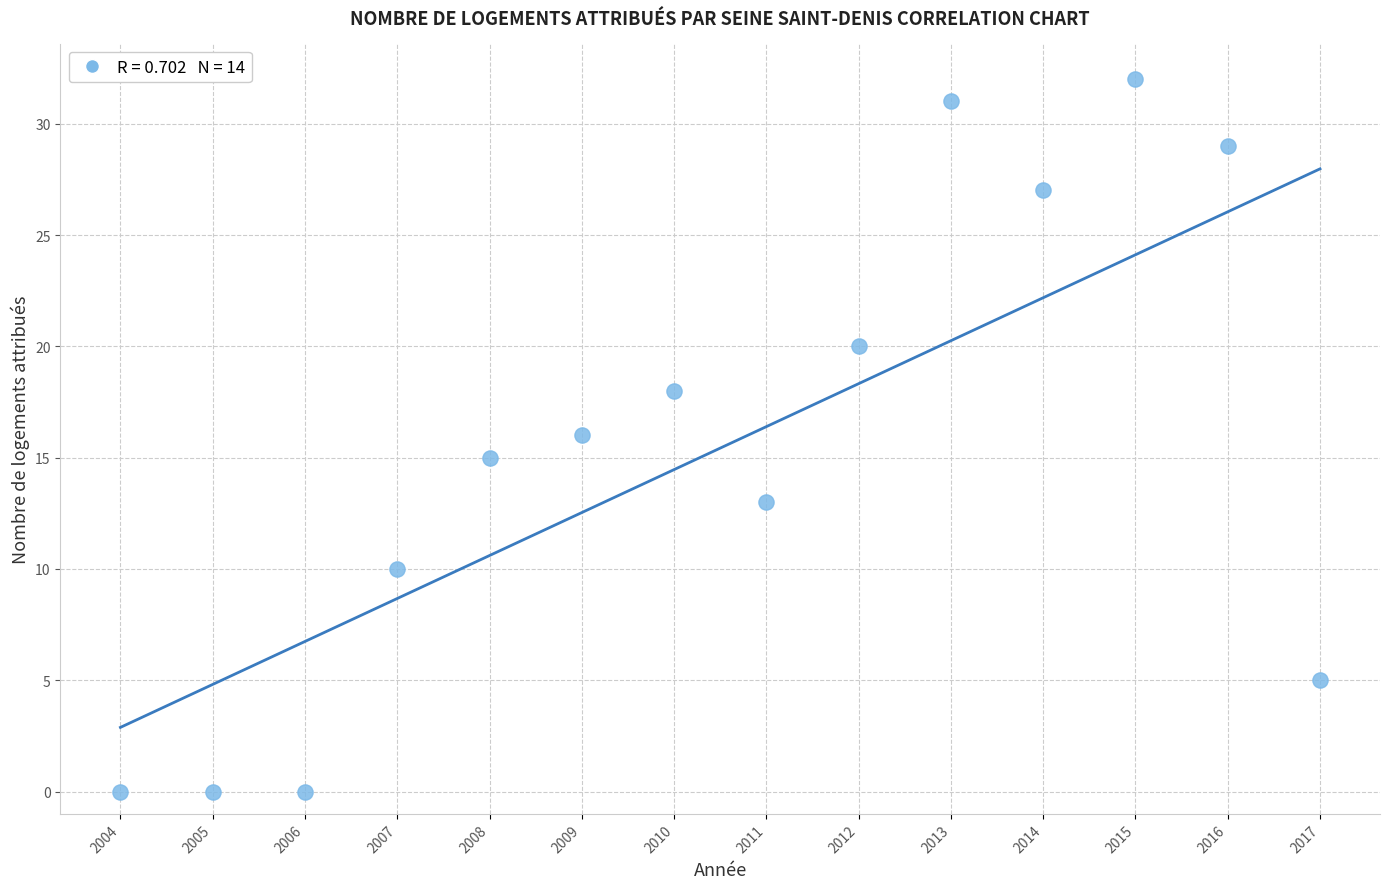

What is the range of X values (max minus min)?

13